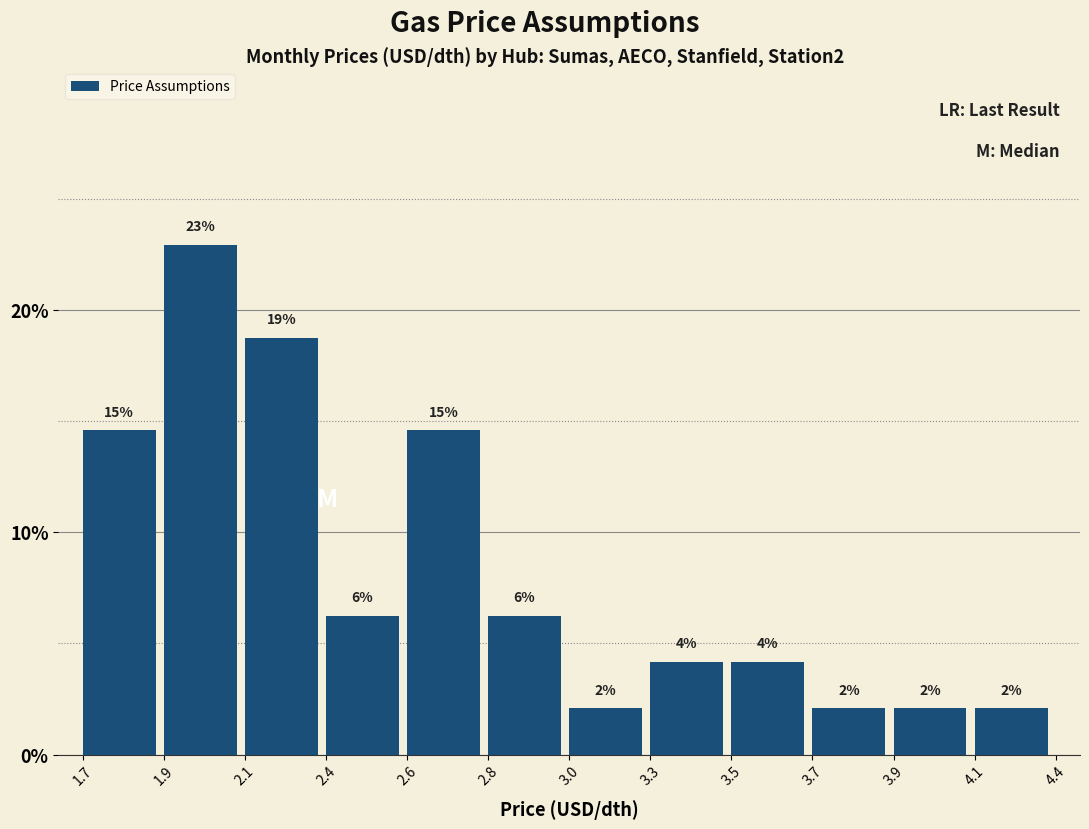

Are the bars horizontal?

No